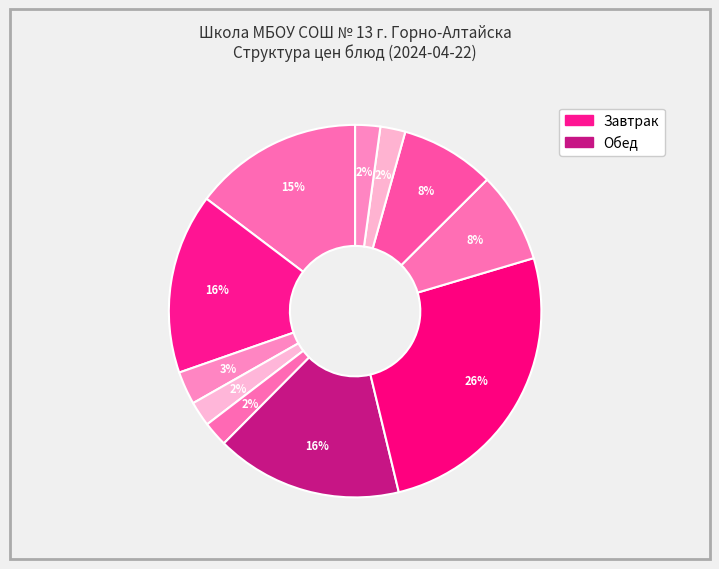

How many segments does this pie chart have?

11